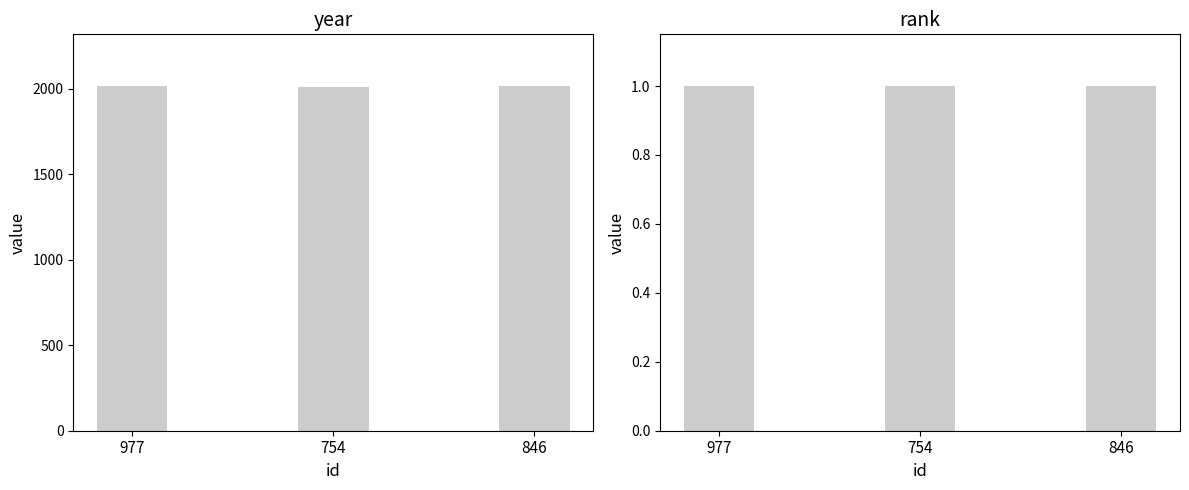

Is it true that rank equals 2 at 977?

False